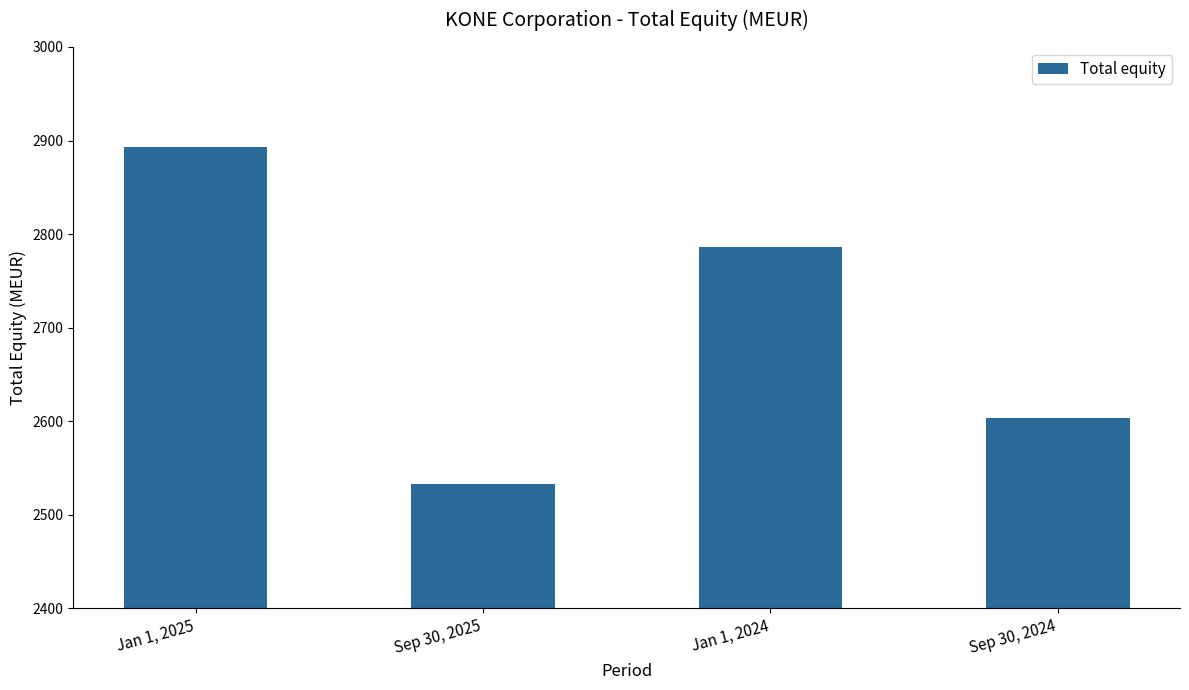

Is it true that the value at Sep 30, 2025 is 1197.6?

False